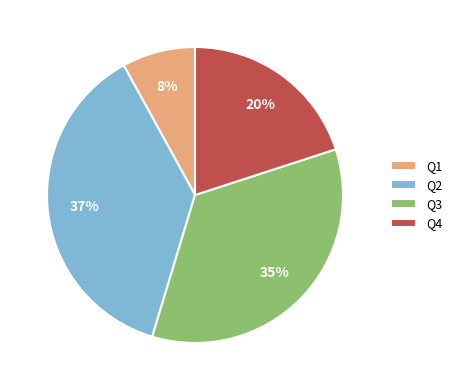

Which category has the smallest portion of the pie?

Q1